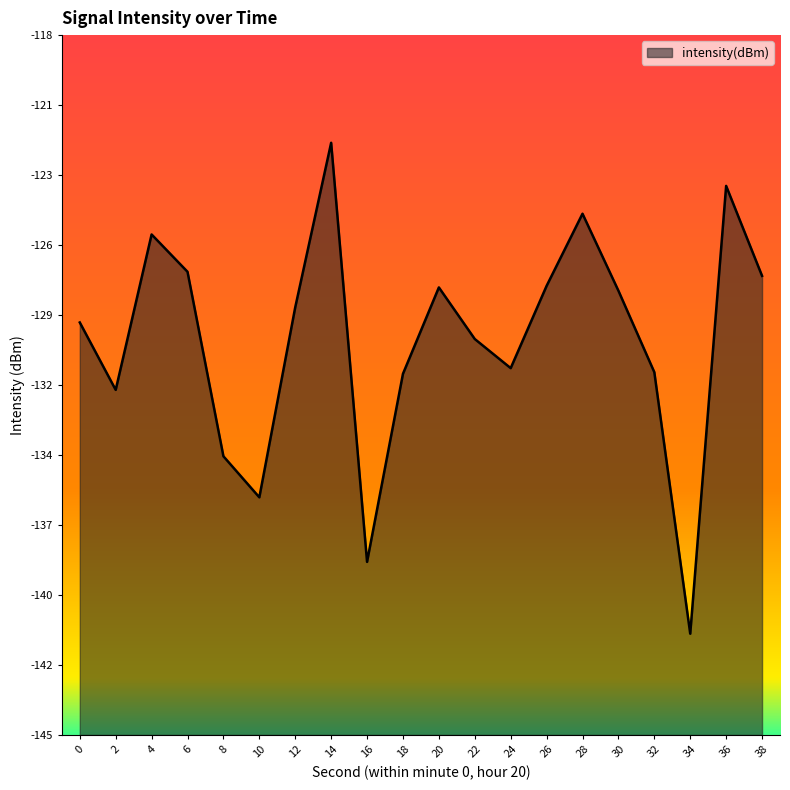

List the labels in order of value, largest first.

14, 36, 28, 4, 6, 38, 26, 20, 30, 12, 0, 22, 24, 32, 18, 2, 8, 10, 16, 34